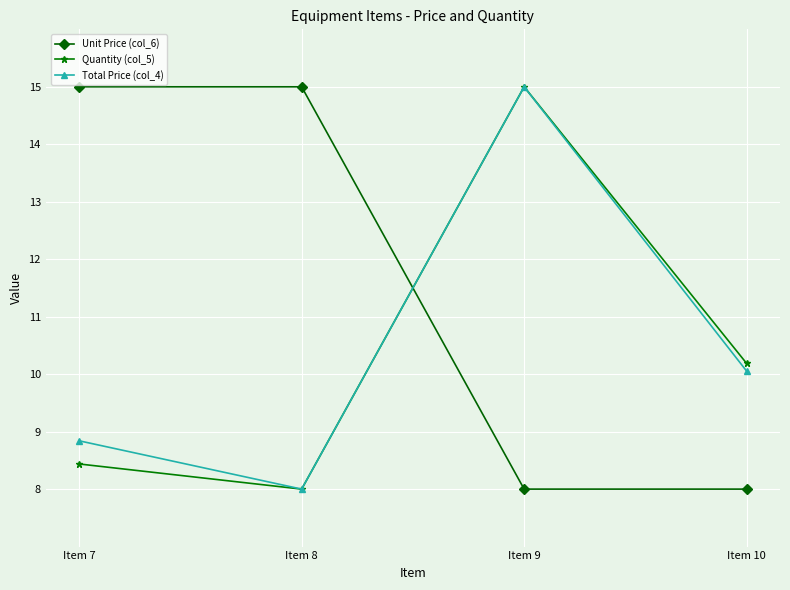

Does the chart display data point markers on the line(s)?

Yes